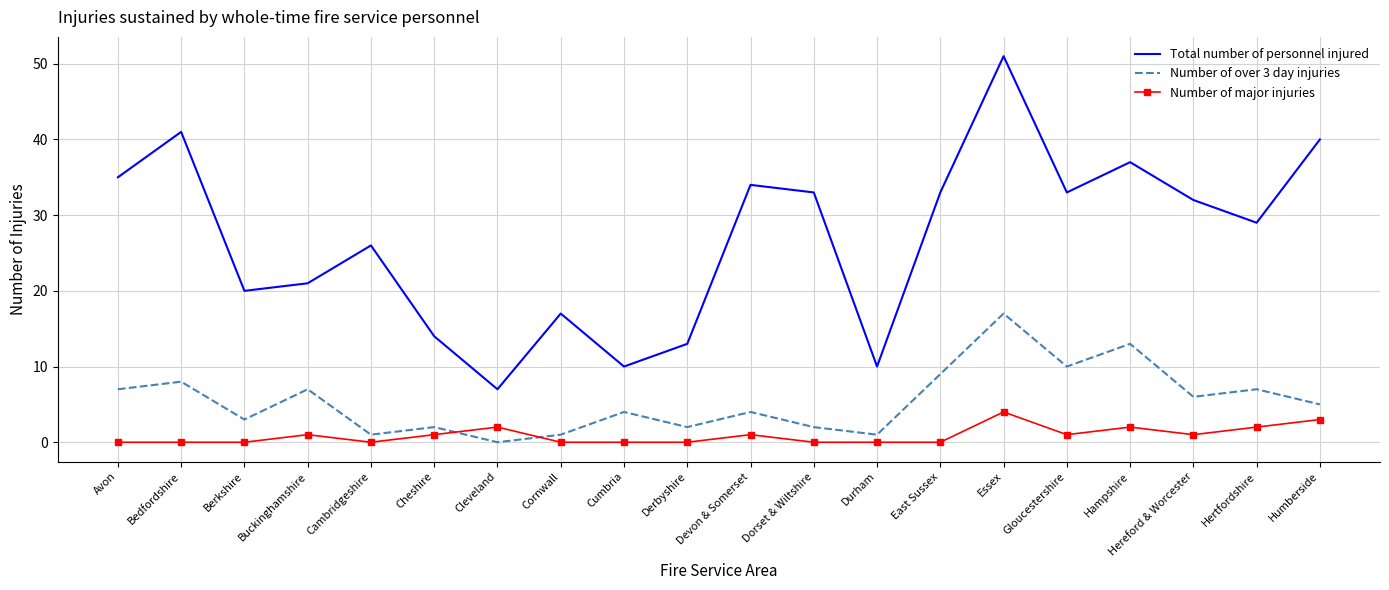

What is the difference between the Total number of personnel injured values at Hampshire and Durham?

27